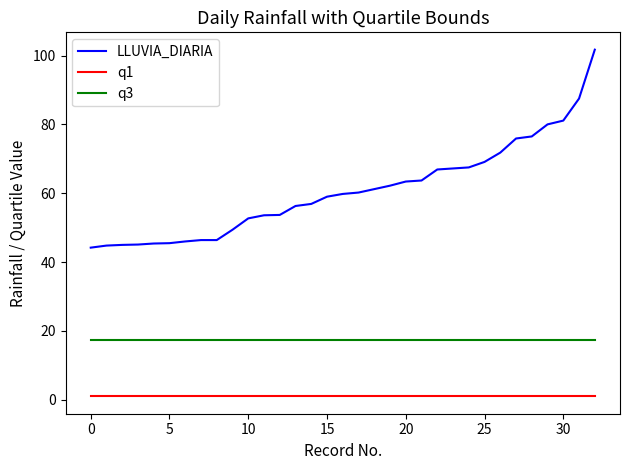

True or false: q3 and LLUVIA_DIARIA intersect in this chart.

False